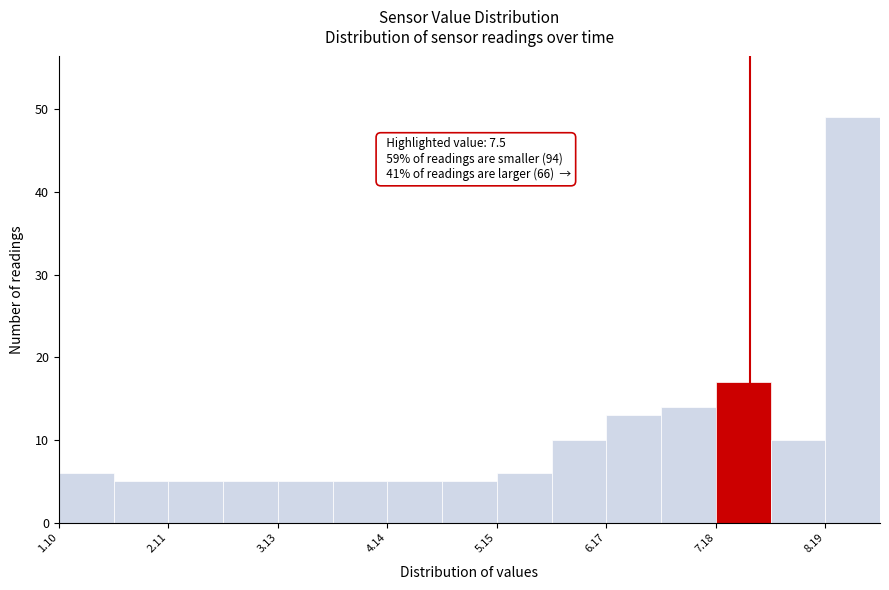

Read against the x-axis, roughly where is the centre of the tallest bar?

8.4